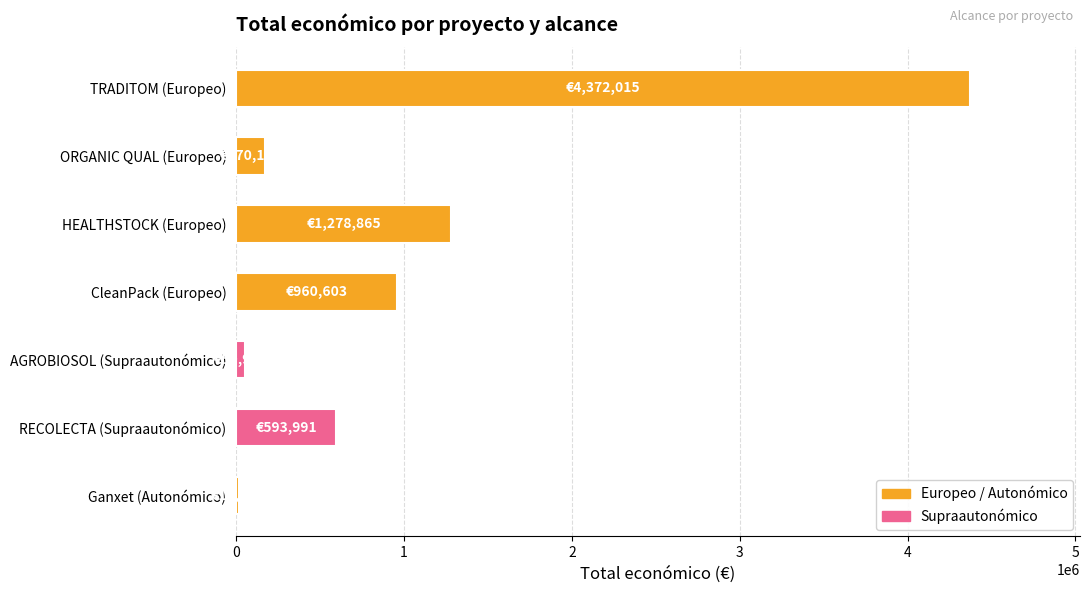

Approximately how many times larger is the value at ORGANIC QUAL (Europeo) compared to RECOLECTA (Supraautonómico)?

0.3